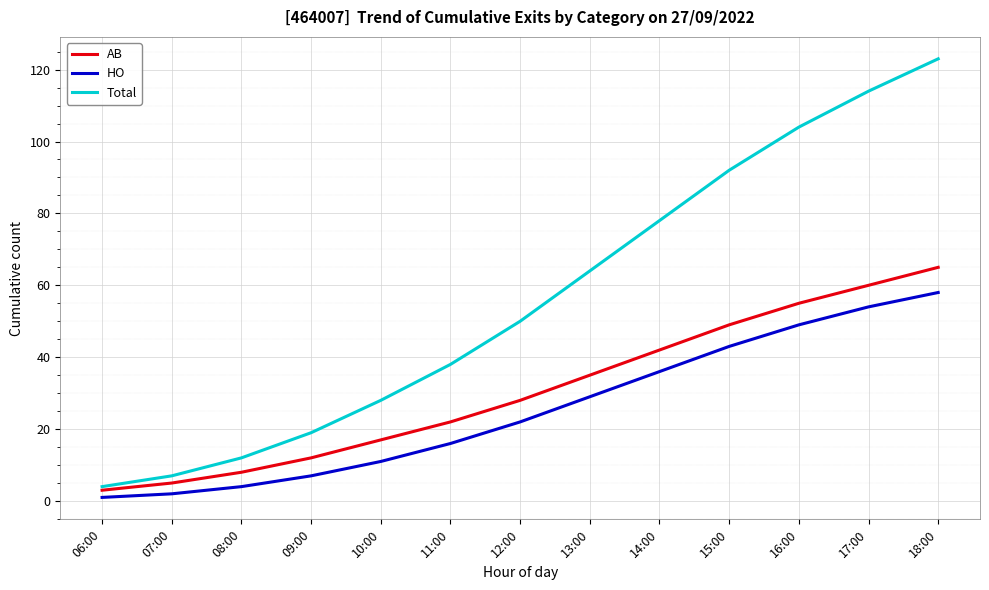

Reading right to left, what are all the values shown in this chart?

AB: 18:00=65	17:00=60	16:00=55	15:00=49	14:00=42	13:00=35	12:00=28	11:00=22	10:00=17	09:00=12	08:00=8	07:00=5	06:00=3
HO: 18:00=58	17:00=54	16:00=49	15:00=43	14:00=36	13:00=29	12:00=22	11:00=16	10:00=11	09:00=7	08:00=4	07:00=2	06:00=1
Total: 18:00=123	17:00=114	16:00=104	15:00=92	14:00=78	13:00=64	12:00=50	11:00=38	10:00=28	09:00=19	08:00=12	07:00=7	06:00=4